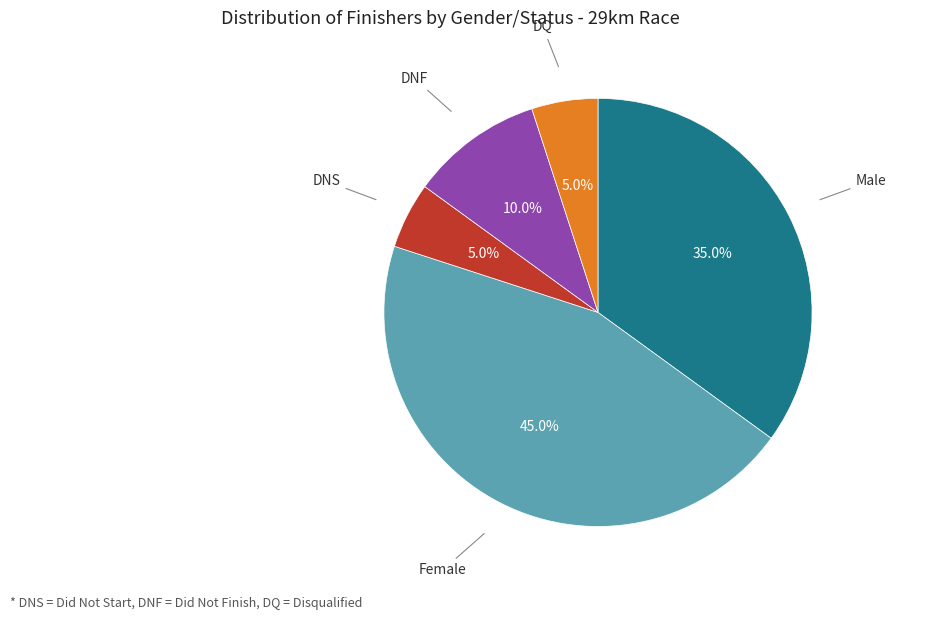

Is there any slice that represents more than half of the pie?

No